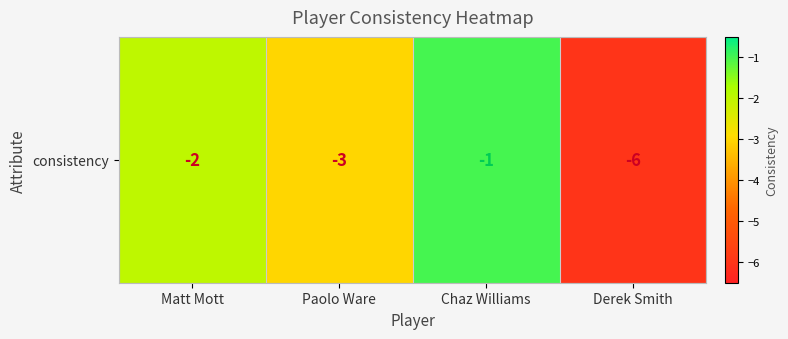

Reading left to right, transcribe all the data shown in this chart.

-2	-3	-1	-6